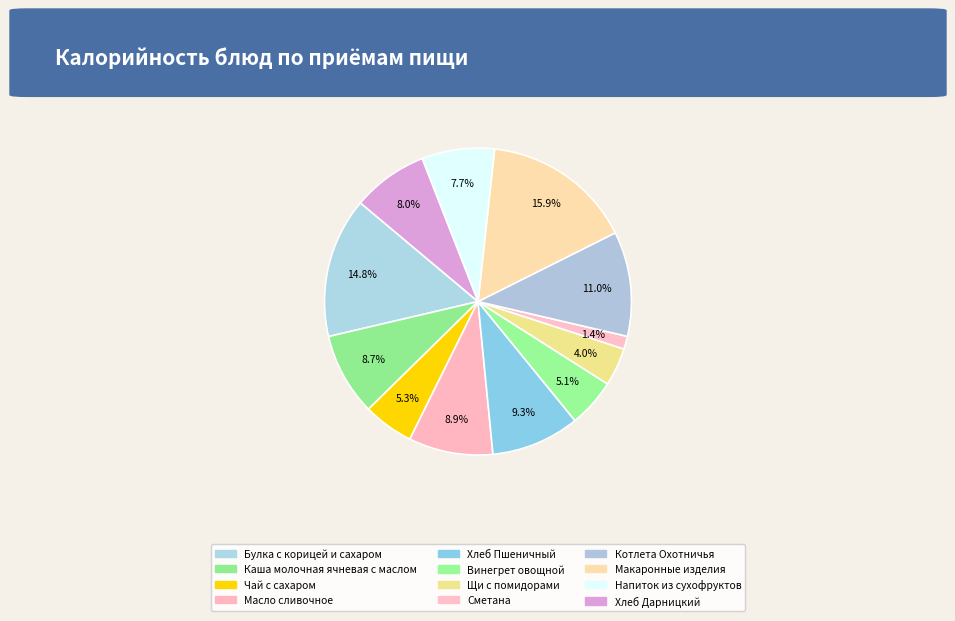

What percentage do Чай с сахаром and Масло сливочное together represent?

14.2%